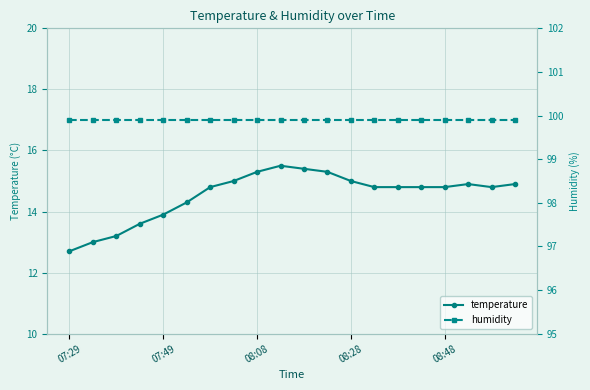

Reading left to right, extract all data points from this chart.

temperature: 12.7	13.0	13.2	13.6	13.9	14.3	14.8	15.0	15.3	15.5	15.4	15.3	15.0	14.8	14.8	14.8	14.8	14.9	14.8	14.9
humidity: 99.9	99.9	99.9	99.9	99.9	99.9	99.9	99.9	99.9	99.9	99.9	99.9	99.9	99.9	99.9	99.9	99.9	99.9	99.9	99.9